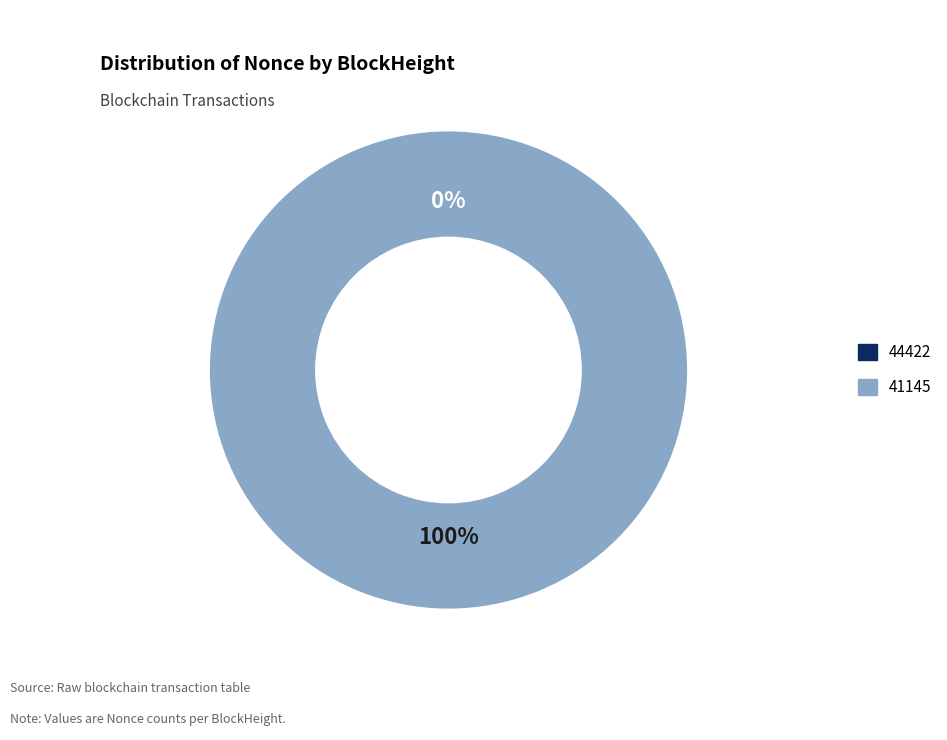

To the nearest percent, what is the average slice percentage?

50%